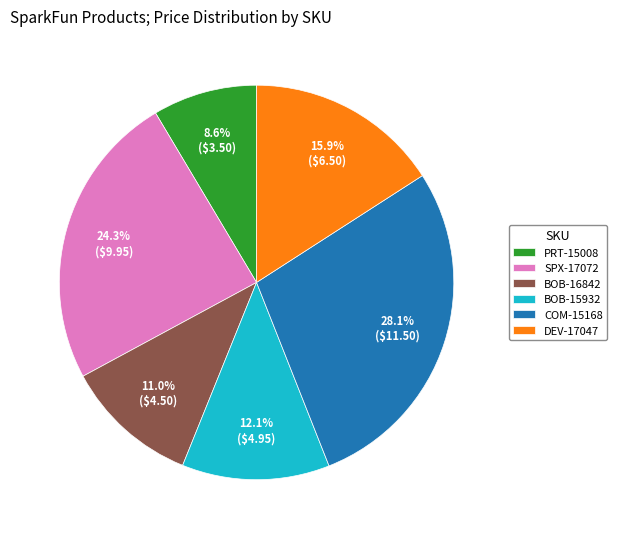

To the nearest percent, what is the difference between the COM-15168 and BOB-16842 slice percentages?

17%